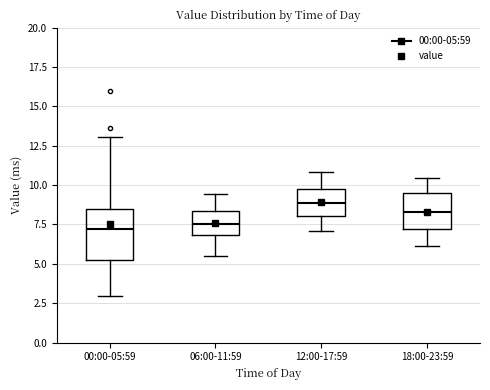

Where is the lower edge of the box for 18:00-23:59 on the y-axis? The values are not printed on the chart, so give them approximately, as read against the axis.

7.0